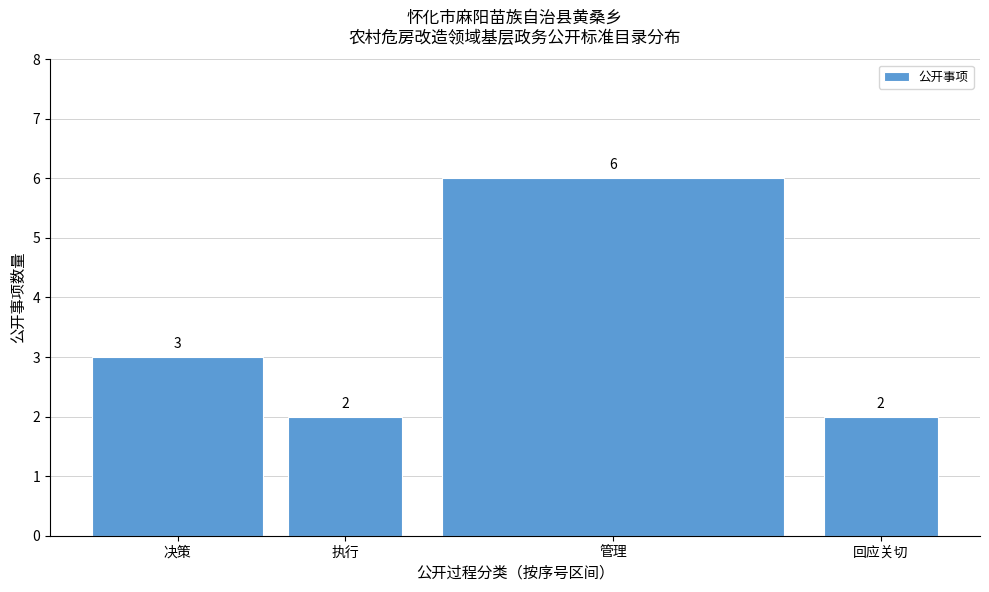

Reading left to right, extract all data points from this chart.

决策=3	执行=2	管理=6	回应关切=2